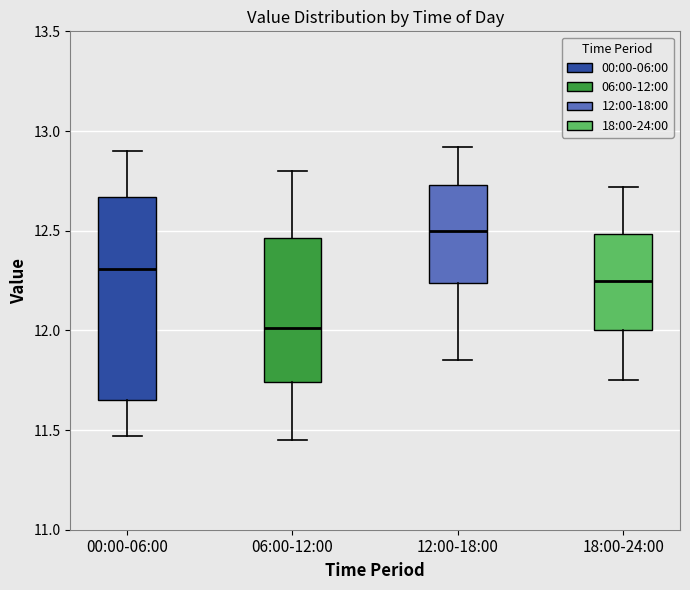

Reading left to right, transcribe this box plot: for each box, give where its median line is, the range the box spans, and where its two whiskers end, as read against the y-axis. The values are not printed on the chart, so give them approximately, as read against the axis.

00:00-06:00: median 12.30, box 11.65 to 12.65, whiskers 11.45 to 12.90
06:00-12:00: median 12.00, box 11.75 to 12.45, whiskers 11.45 to 12.80
12:00-18:00: median 12.50, box 12.25 to 12.75, whiskers 11.85 to 12.90
18:00-24:00: median 12.25, box 12.00 to 12.50, whiskers 11.75 to 12.70